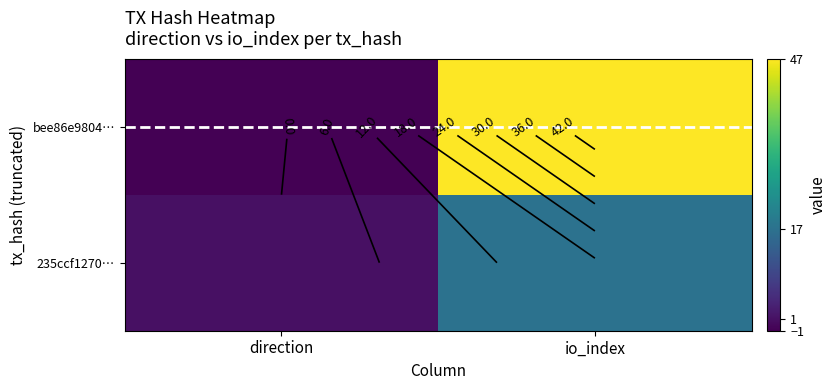

How many positive values does the bee86e9804… series have?

1